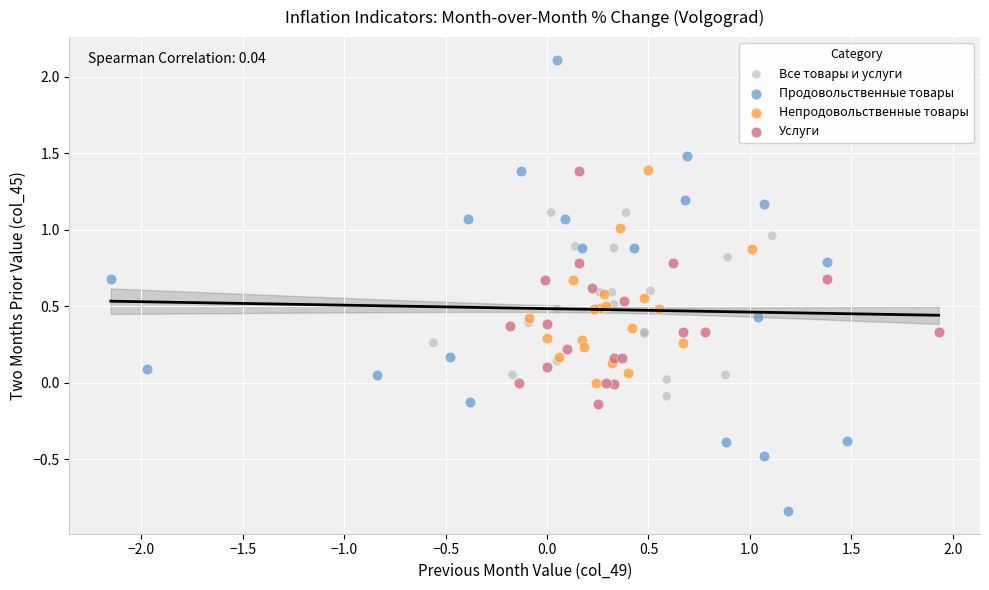

Which series reaches the maximum Y coordinate?

Продовольственные товары